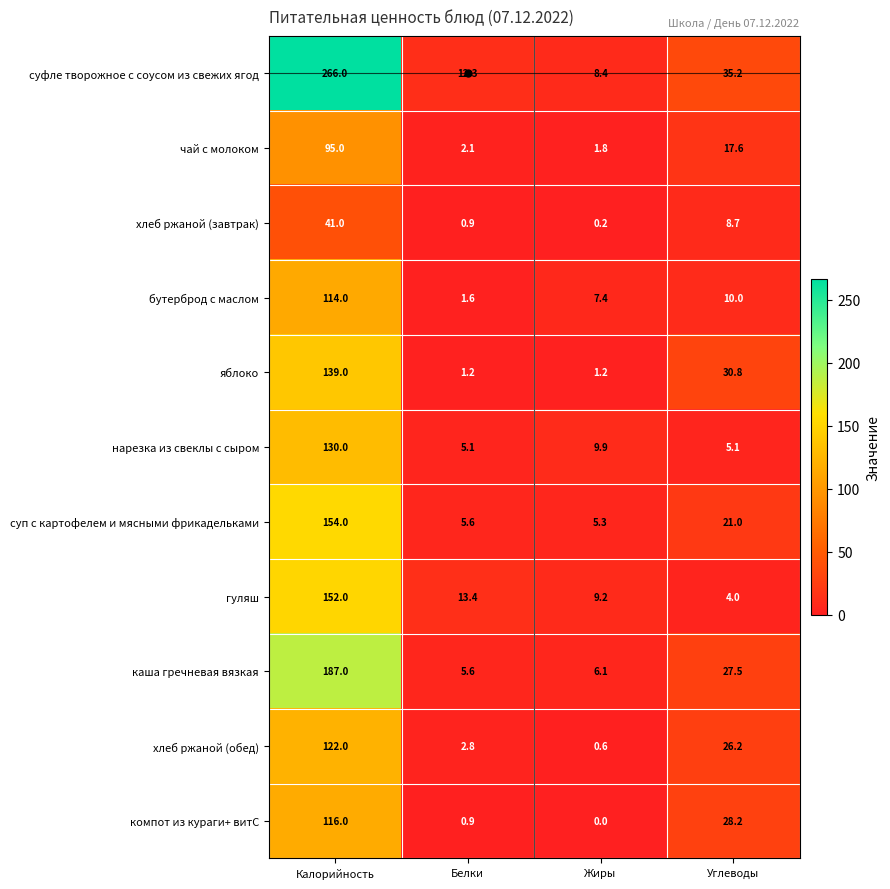

How many data points does each series have?

4